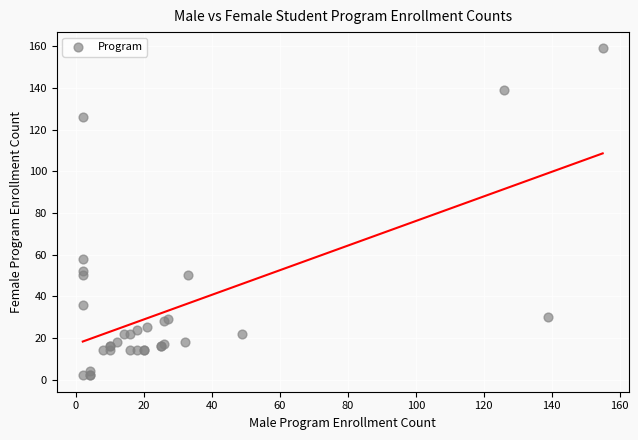

What Y value in the scatter plot is closest to 80?

58